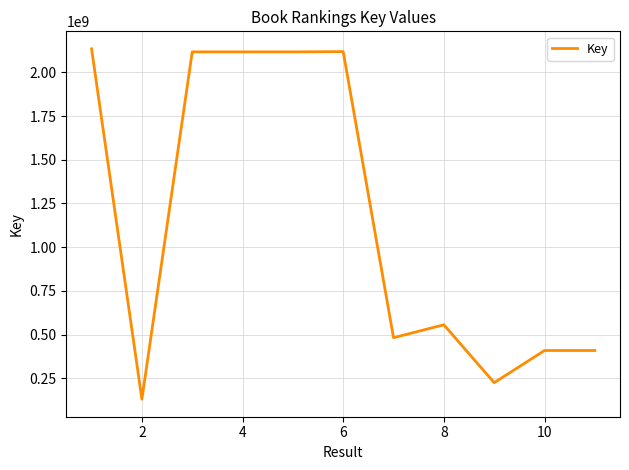

What is the maximum value shown in the chart?

2134877255